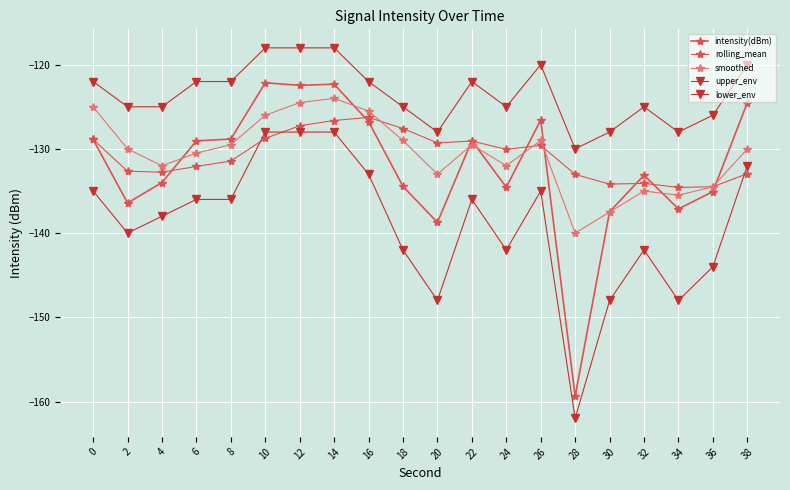

What is the difference between the intensity(dBm) values at 16 and 2?

9.7